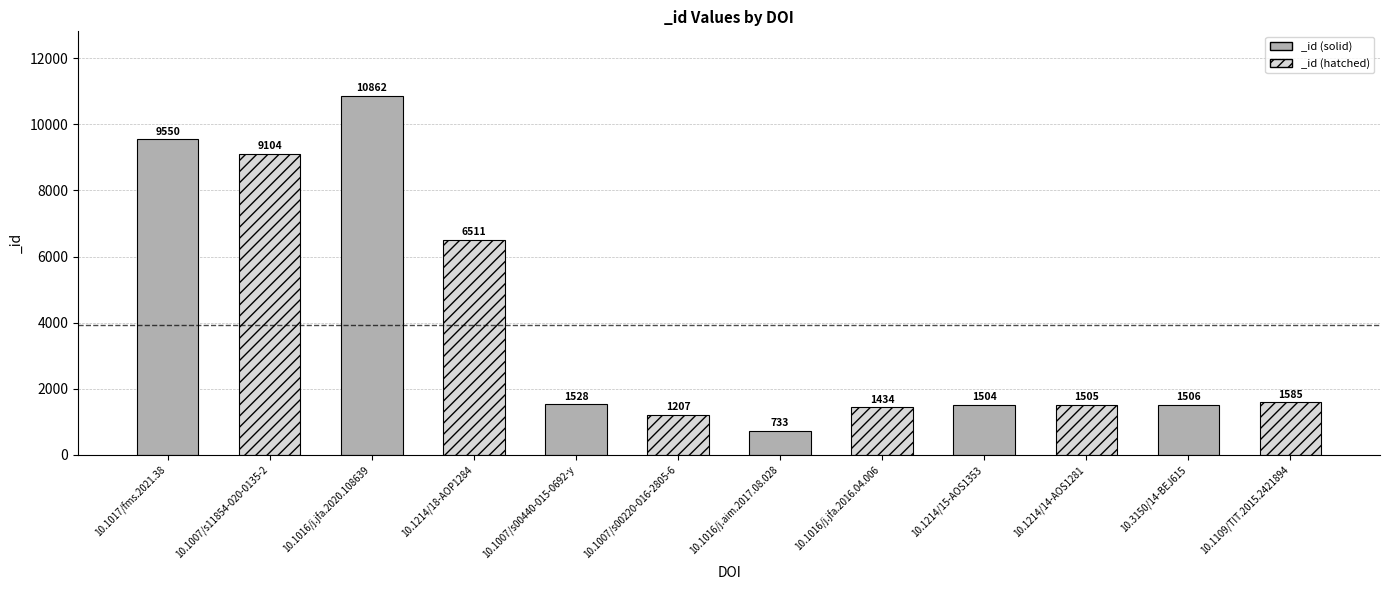

Read the value at 10.3150/14-BEJ615, to the nearest 10.

1510